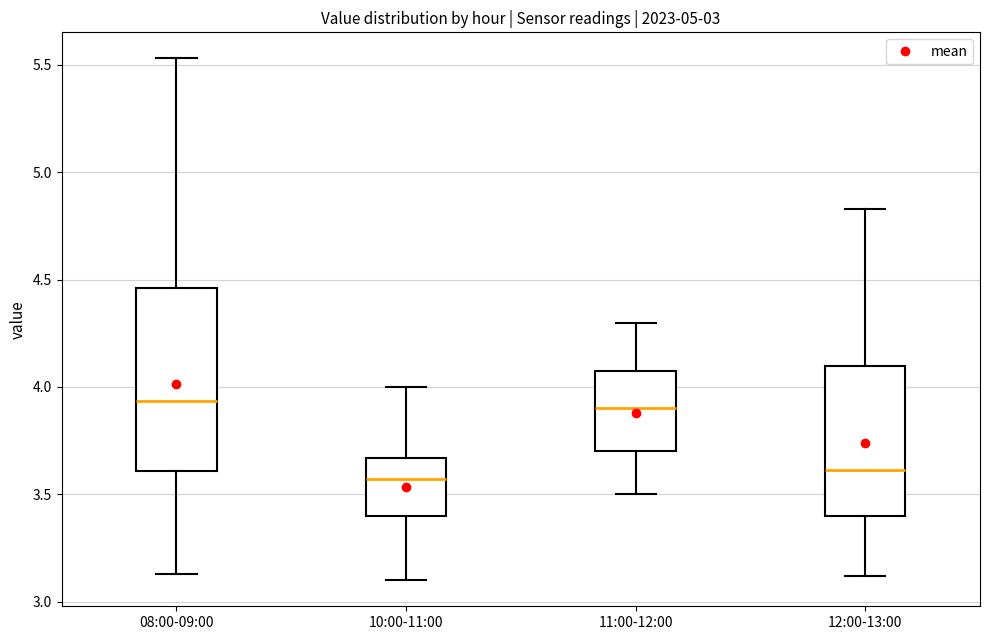

Where is the upper edge of the box for 08:00-09:00 on the y-axis? The values are not printed on the chart, so give them approximately, as read against the axis.

4.45